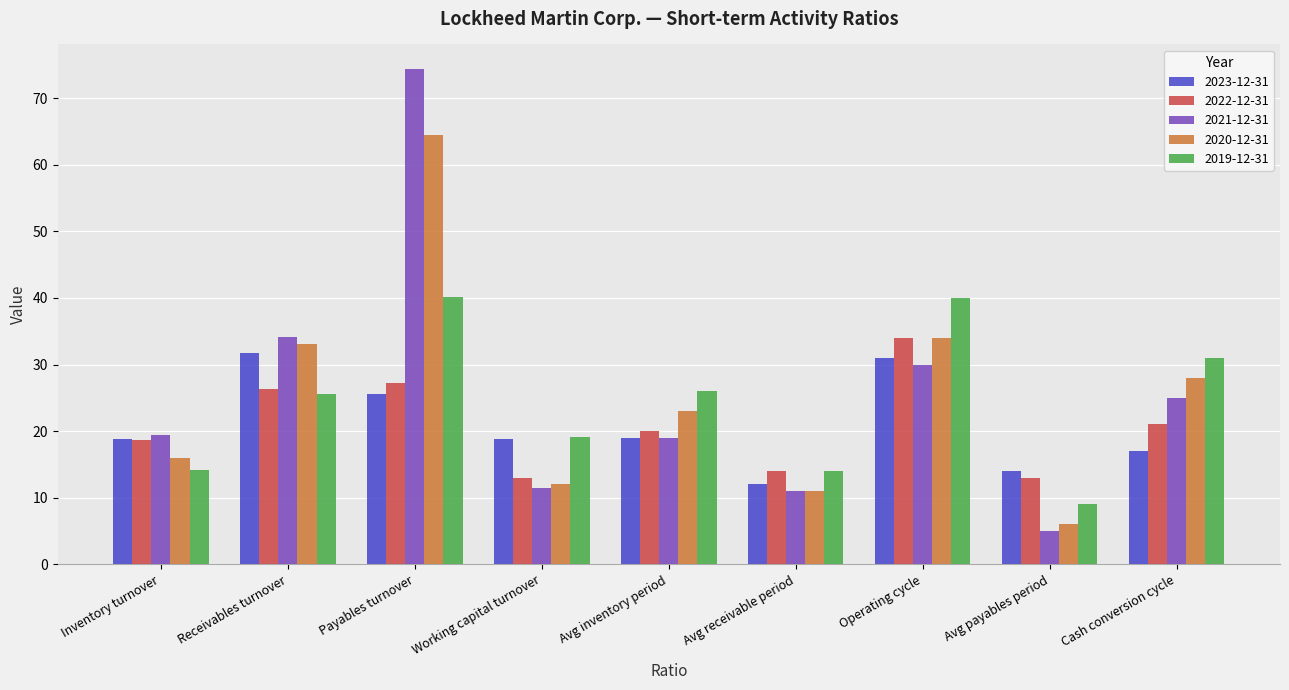

The value of 2023-12-31 at Inventory turnover is 18.9. True or false?

True